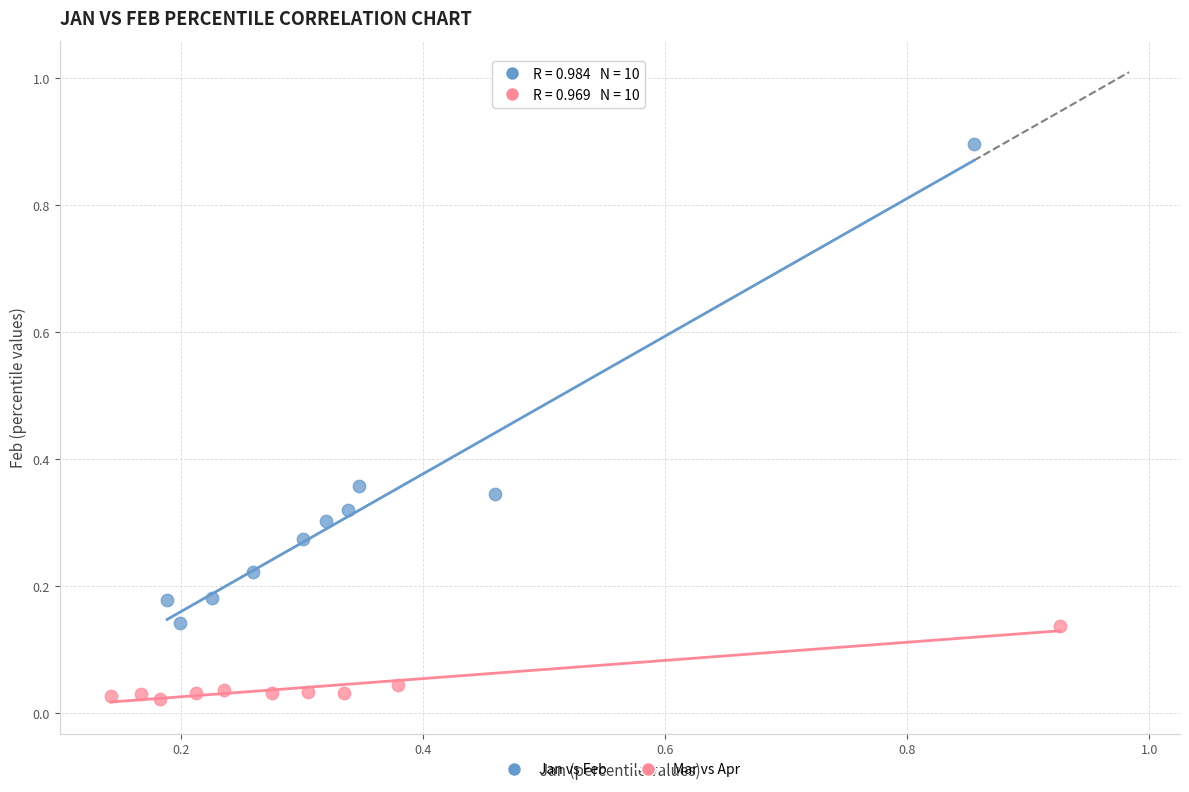

Which series reaches the maximum Y coordinate?

Jan vs Feb